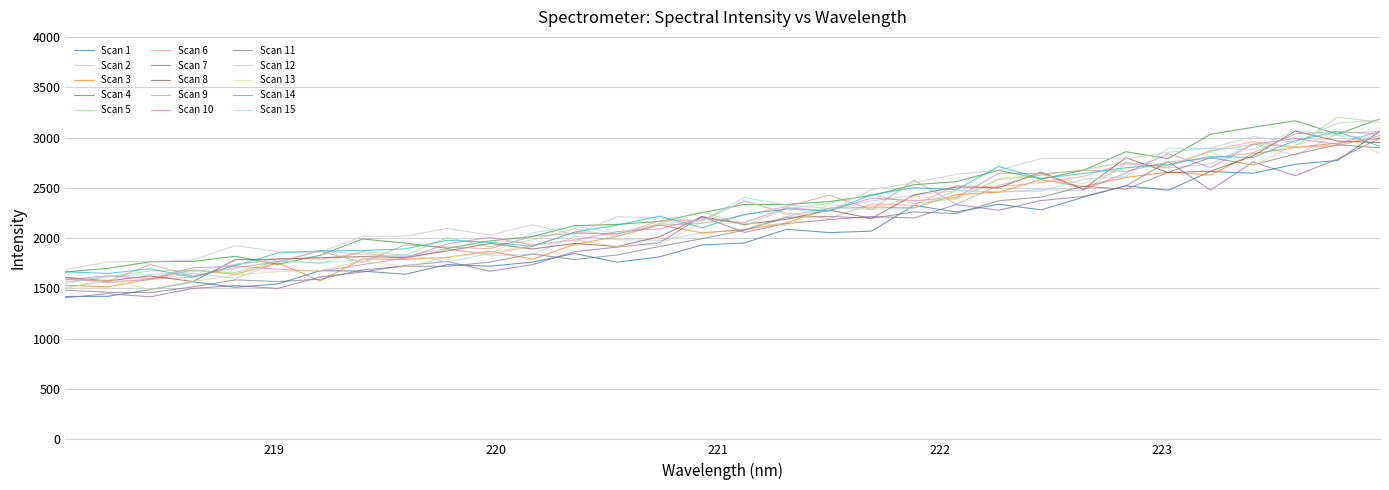

Reading right to left, what are all the values shown in this chart?

223.9802=2897.5	223.7895=2928.0	223.5987=2835.2	223.408=2727.2	223.2172=2799.8	223.0264=2653.4	222.8355=2485.7	222.6447=2515.4	222.4538=2408.2	222.263=2371.2	222.0721=2243.8	221.8812=2260.3	221.6902=2197.1	221.4993=2215.7	221.3083=2206.2	221.1174=2078.9	220.9264=1994.5	220.7354=1917.1	220.5444=1832.4	220.3533=1787.0	220.1623=1842.4	219.9712=1761.4	219.7801=1719.5	219.589=1720.8	219.3979=1684.8	219.2067=1591.2	219.0156=1568.4	218.8244=1585.0	218.6332=1515.5	218.442=1458.3	218.2508=1461.9	218.0596=1482.7